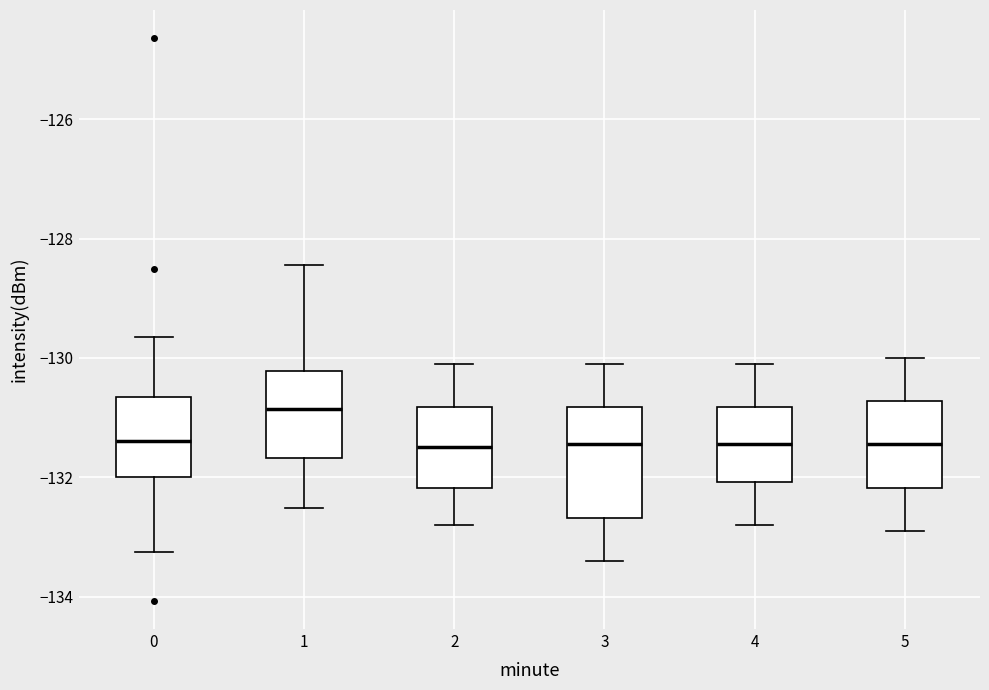

Which box has the highest median line?

1